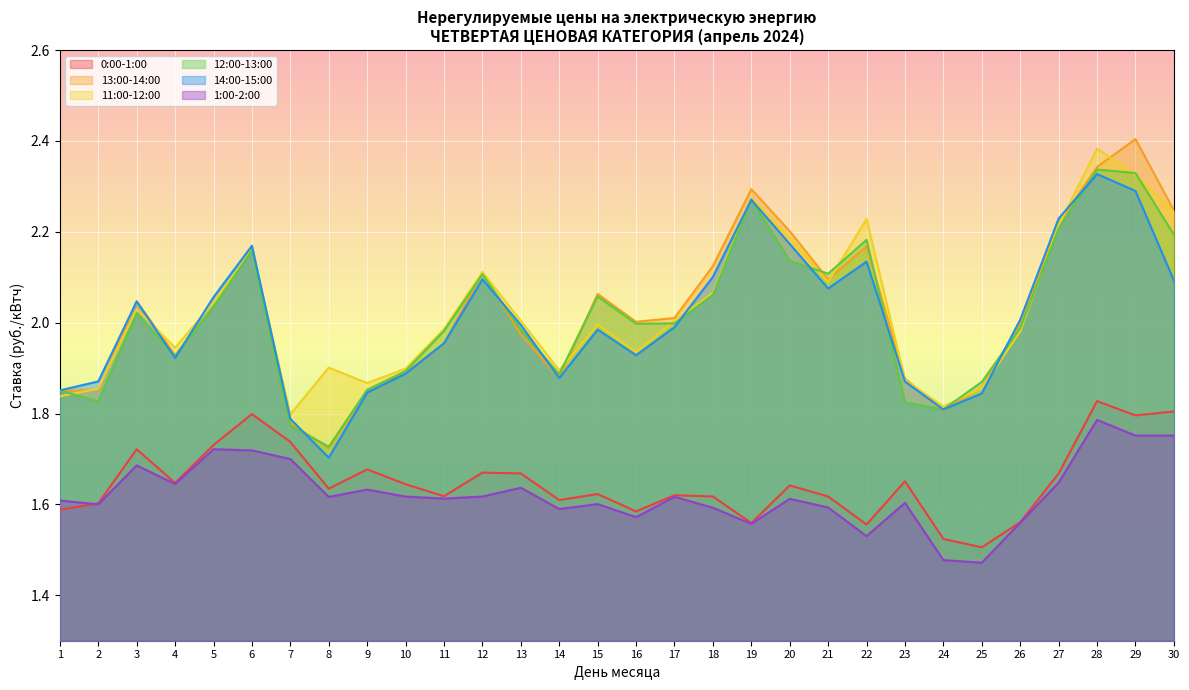

How many lines are shown in the chart?

6